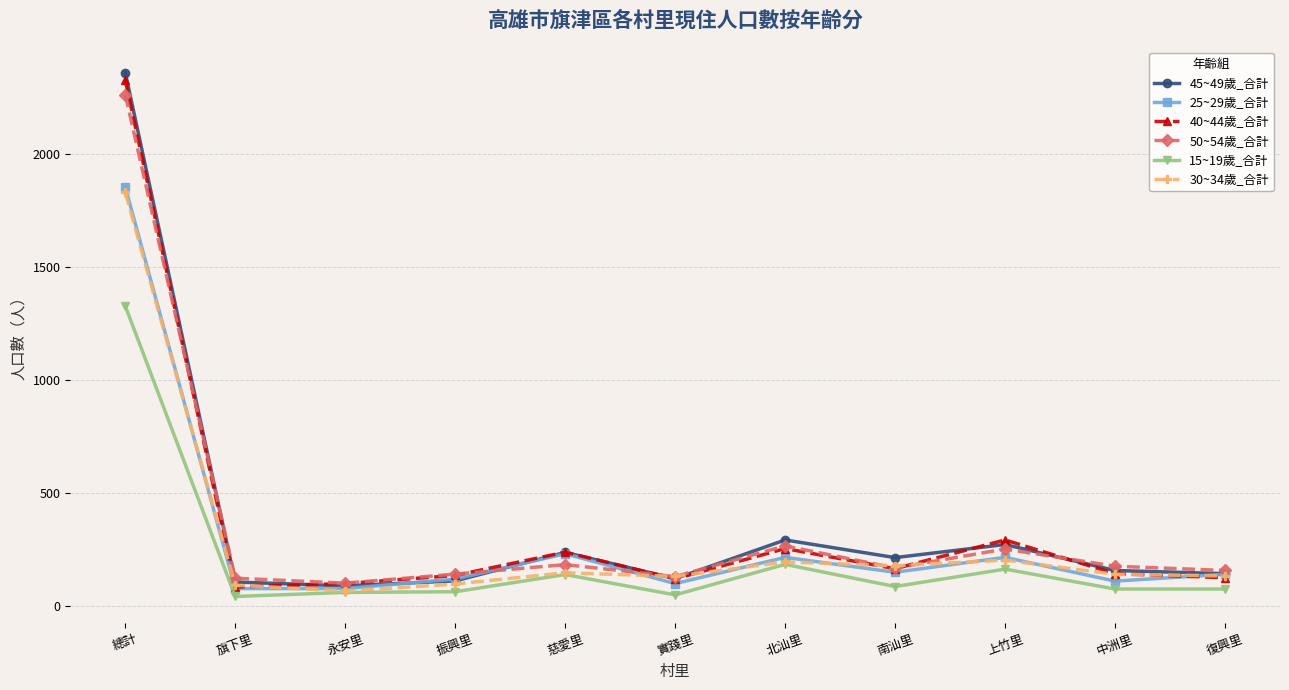

Which series has the largest range (max minus min)?

45~49歲_合計